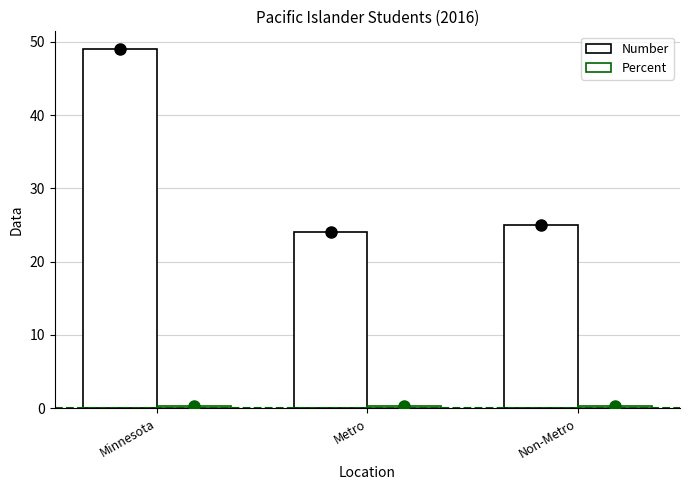

What is the total value across all series at Minnesota?

49.3